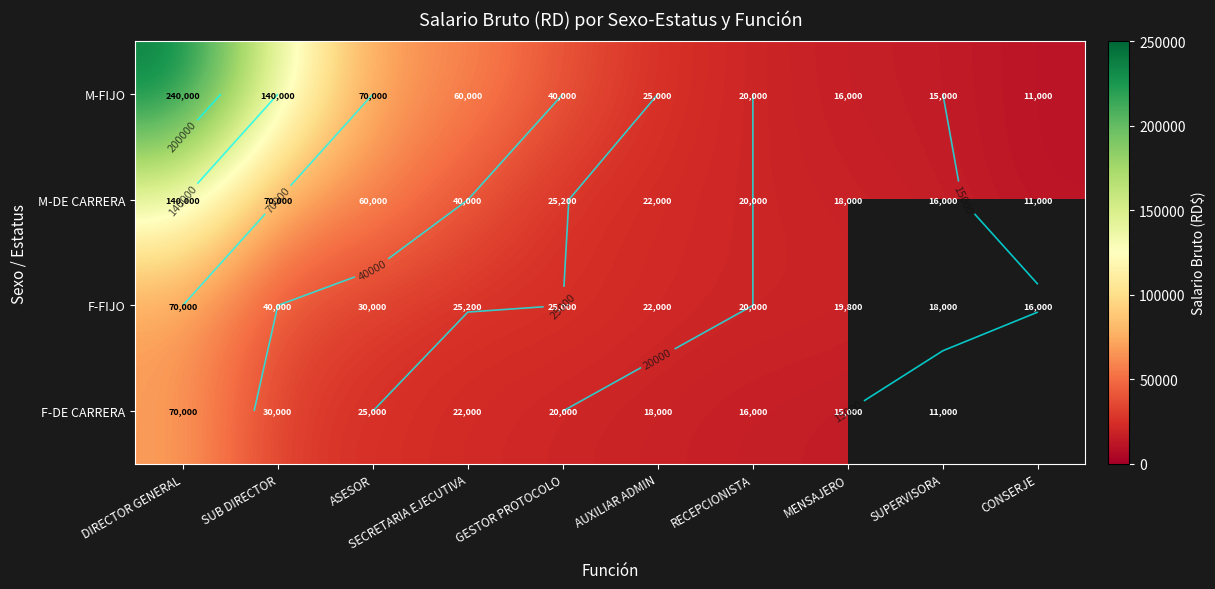

What is the average value of the M-DE CARRERA series?

42220.0